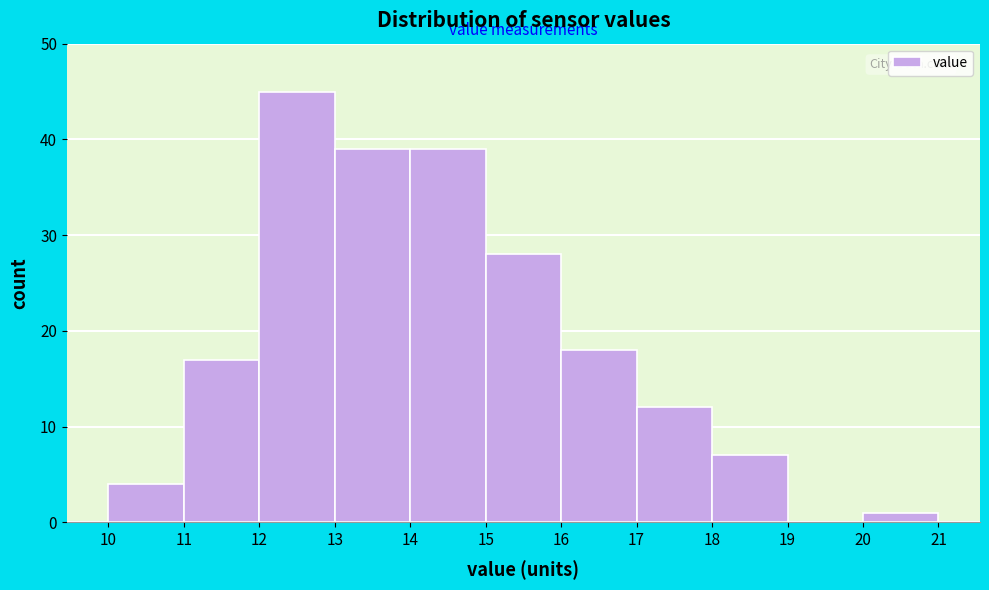

What is the height of the bar covering 11 to 12 on the x-axis? The values are not printed on the chart, so give them approximately, as read against the axis.

17